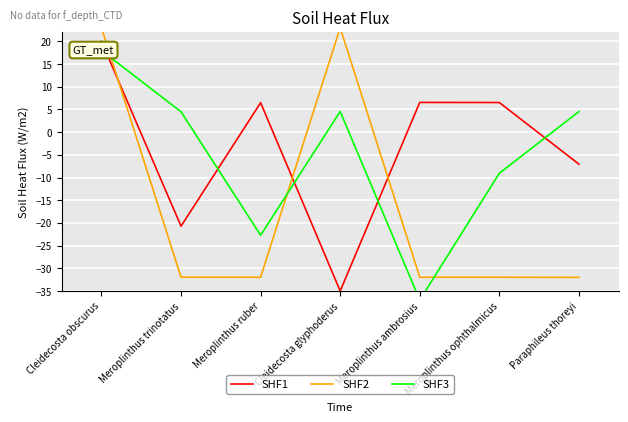

Reading left to right, list all the values displayed in this chart.

SHF1: Cleidecosta obscurus=20.0	Meroplinthus trinotatus=-20.7	Meroplinthus ruber=6.5	Cleidecosta glyphoderus=-35.0	Meroplinthus ambrosius=6.6	Meroplinthus ophthalmicus=6.5	Paraphileus thoreyi=-7.1
SHF2: Cleidecosta obscurus=23.0	Meroplinthus trinotatus=-32.0	Meroplinthus ruber=-32.0	Cleidecosta glyphoderus=23.0	Meroplinthus ambrosius=-32.0	Meroplinthus ophthalmicus=-32.0	Paraphileus thoreyi=-32.0
SHF3: Cleidecosta obscurus=18.0	Meroplinthus trinotatus=4.5	Meroplinthus ruber=-22.7	Cleidecosta glyphoderus=4.6	Meroplinthus ambrosius=-37.0	Meroplinthus ophthalmicus=-9.1	Paraphileus thoreyi=4.5